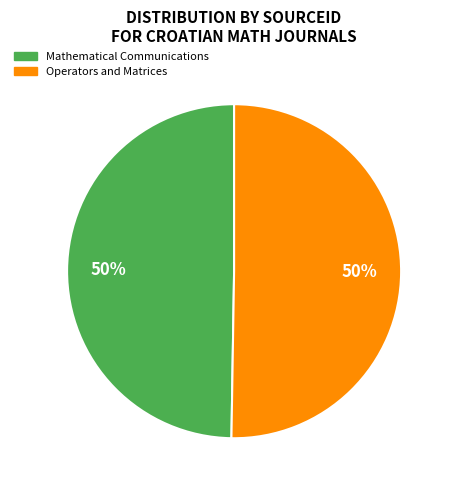

Approximately how many times larger is the value at Operators and Matrices compared to Mathematical Communications?

1.0